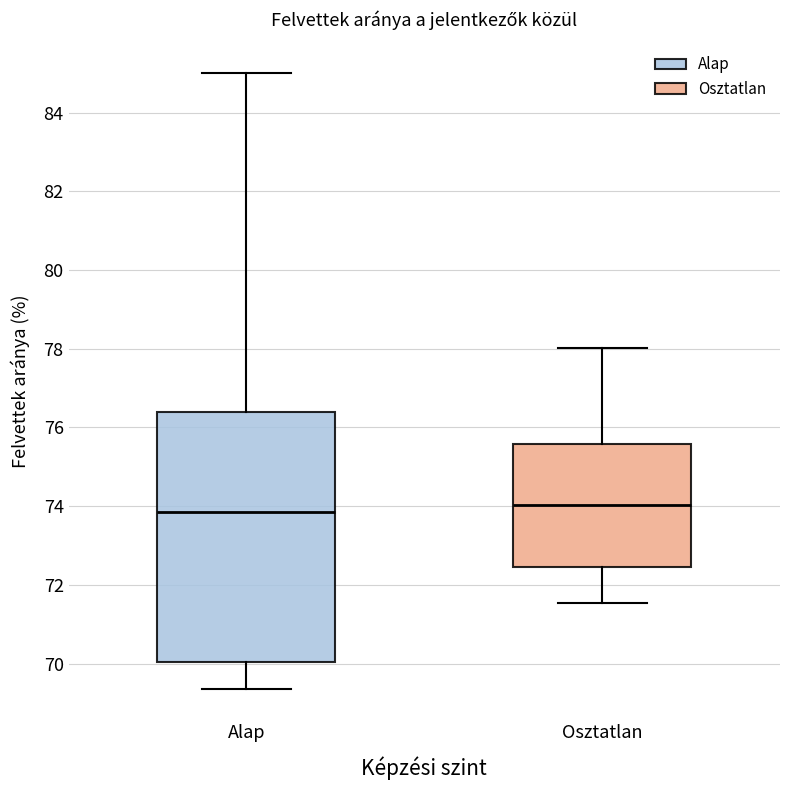

Reading left to right, read every box against the y-axis: the position of its median line, the range the box covers, and the ends of its whiskers. The values are not printed on the chart, so give them approximately, as read against the axis.

Alap: median 73.8, box 70.0 to 76.4, whiskers 69.4 to 85.0
Osztatlan: median 74.0, box 72.4 to 75.6, whiskers 71.6 to 78.0